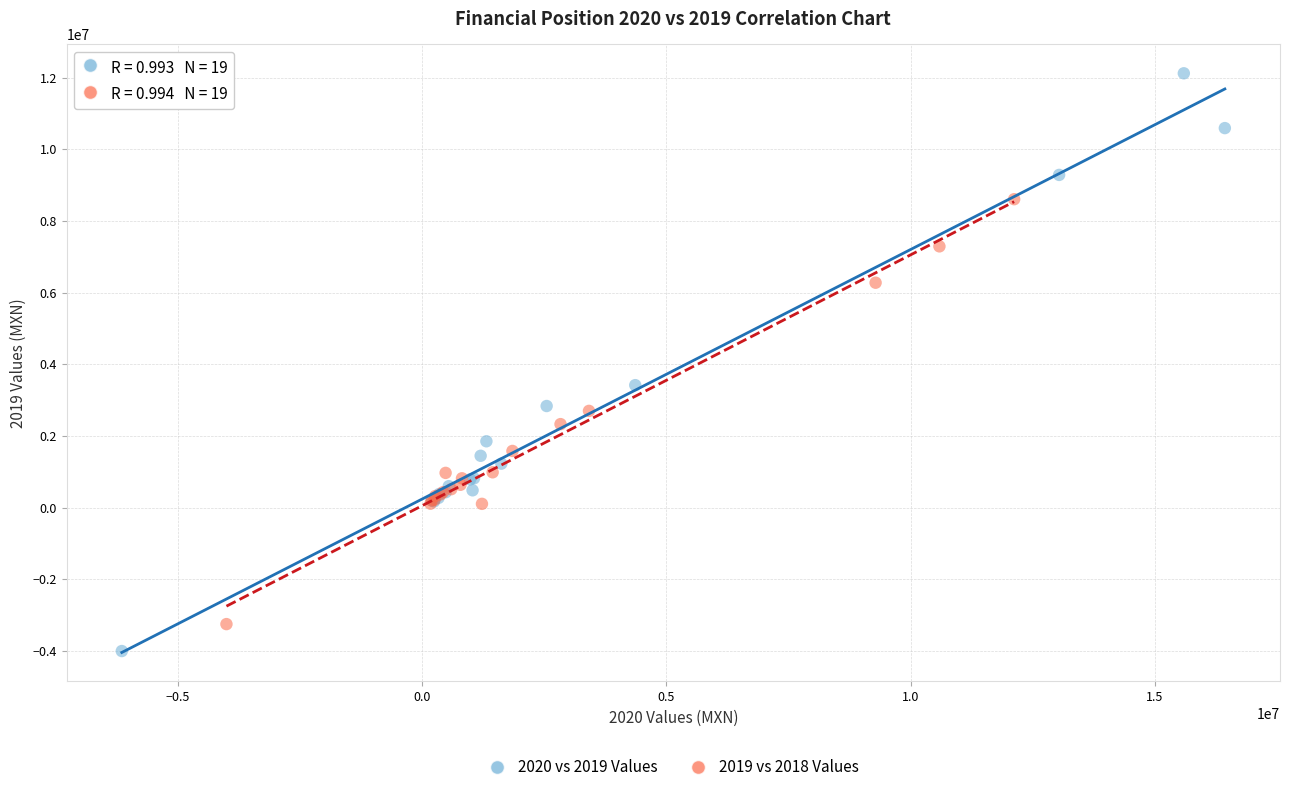

Which series reaches the maximum Y coordinate?

2020 vs 2019 Values